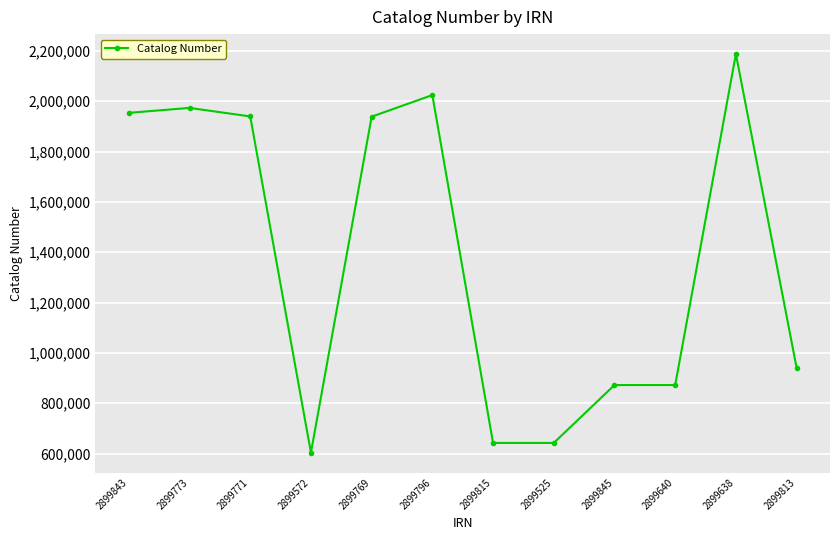

How many data points are less than 1938775?

6